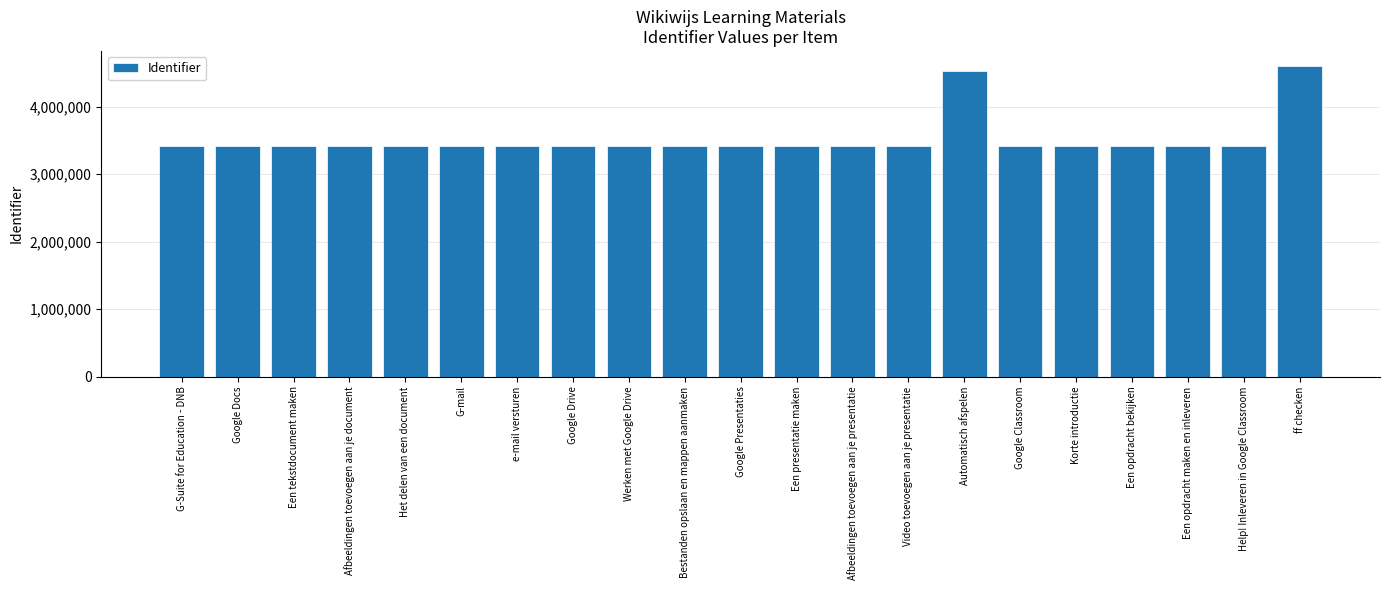

What is the sum of the values at Help! Inleveren in Google Classroom and e-mail versturen?

6827208